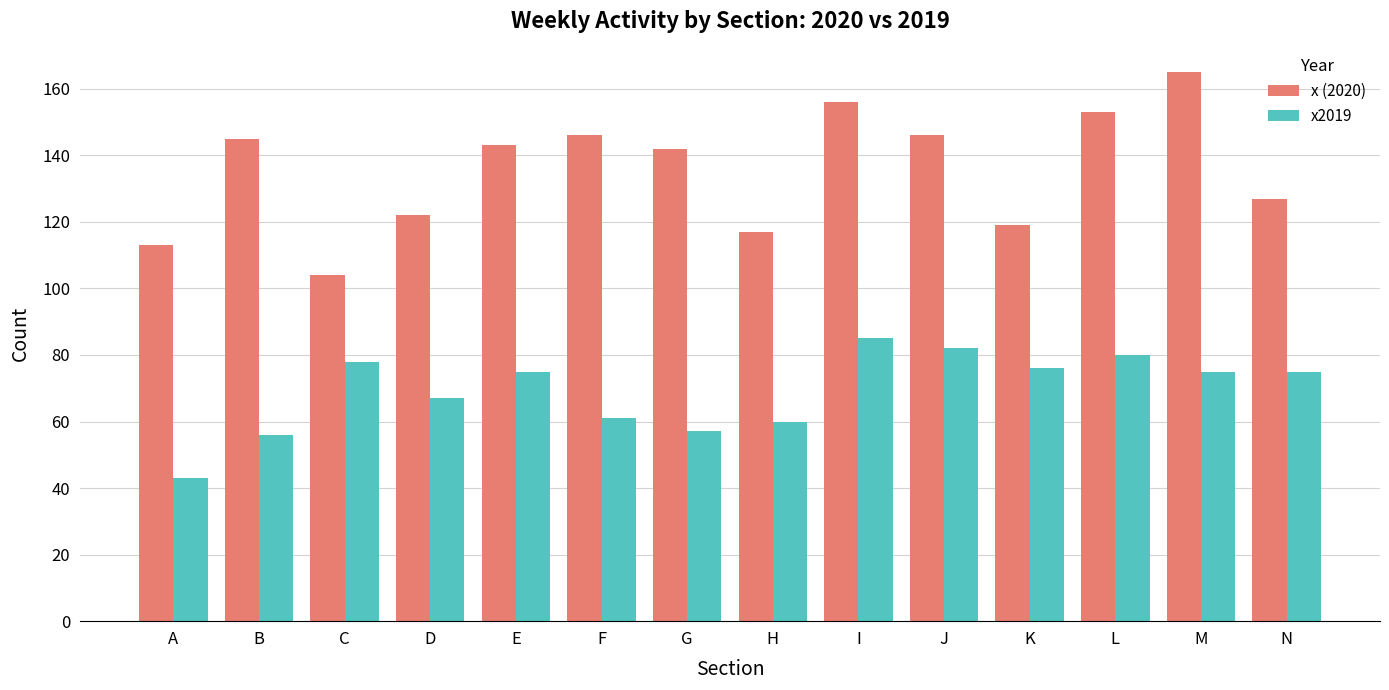

What is the difference between the maximum and minimum values in the x (2020) series?

61